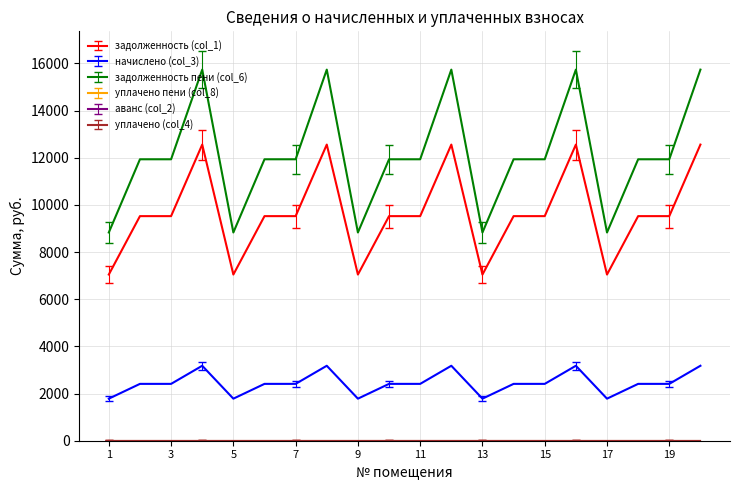

Where does the начислено (col_3) series first go above 2410?

2